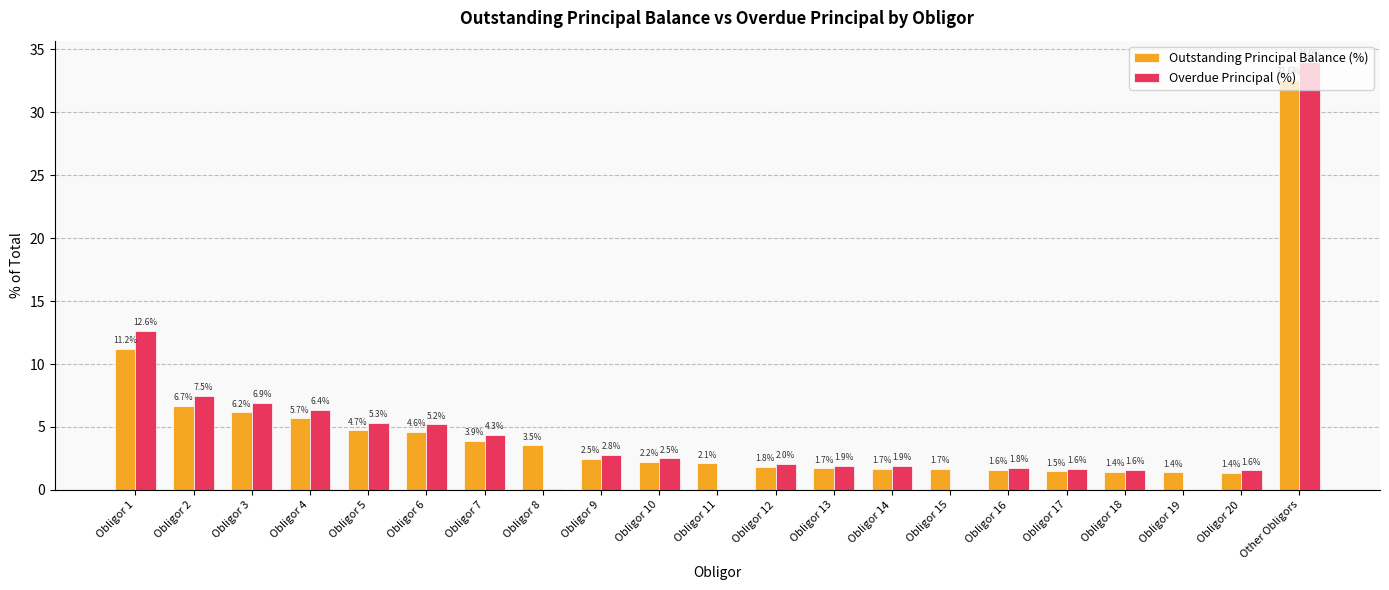

Is the value of Outstanding Principal Balance (%) at Obligor 2 greater than the value of Overdue Principal (%) at Obligor 4?

Yes